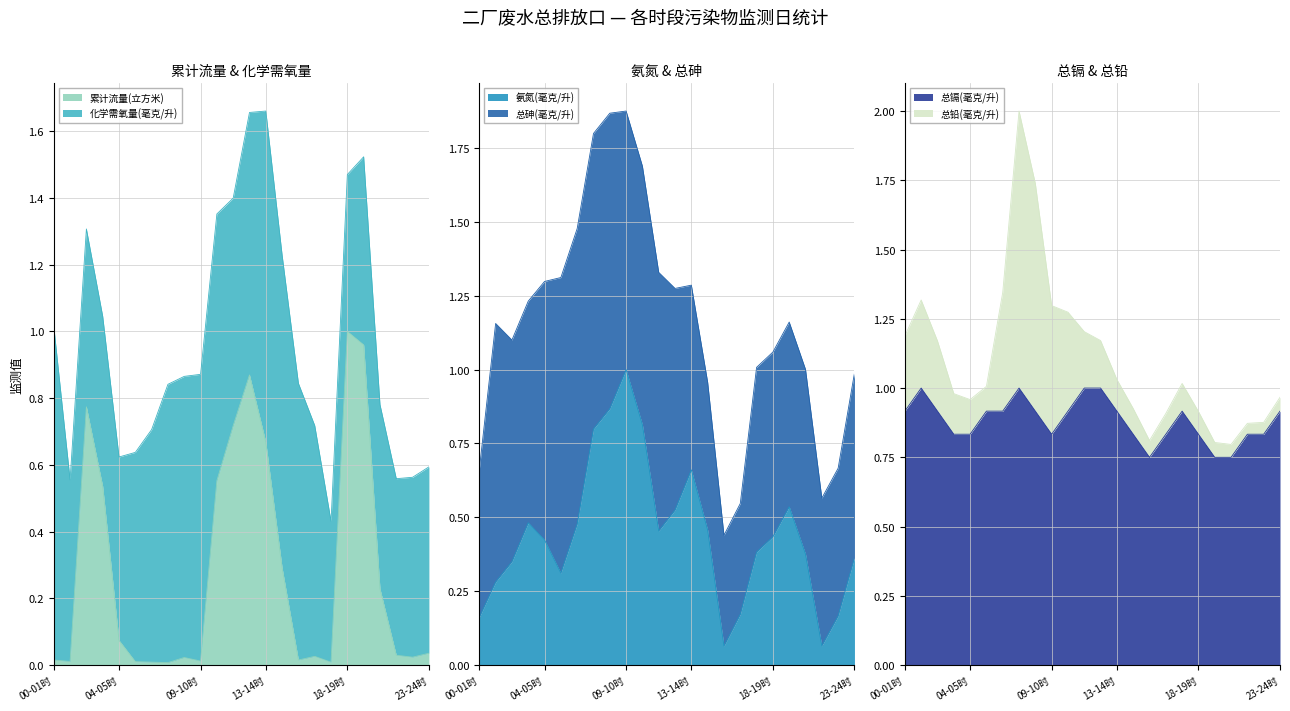

Which series ends up on top after the final intersection of 累计流量(立方米) and 总镉(毫克/升)?

总镉(毫克/升)